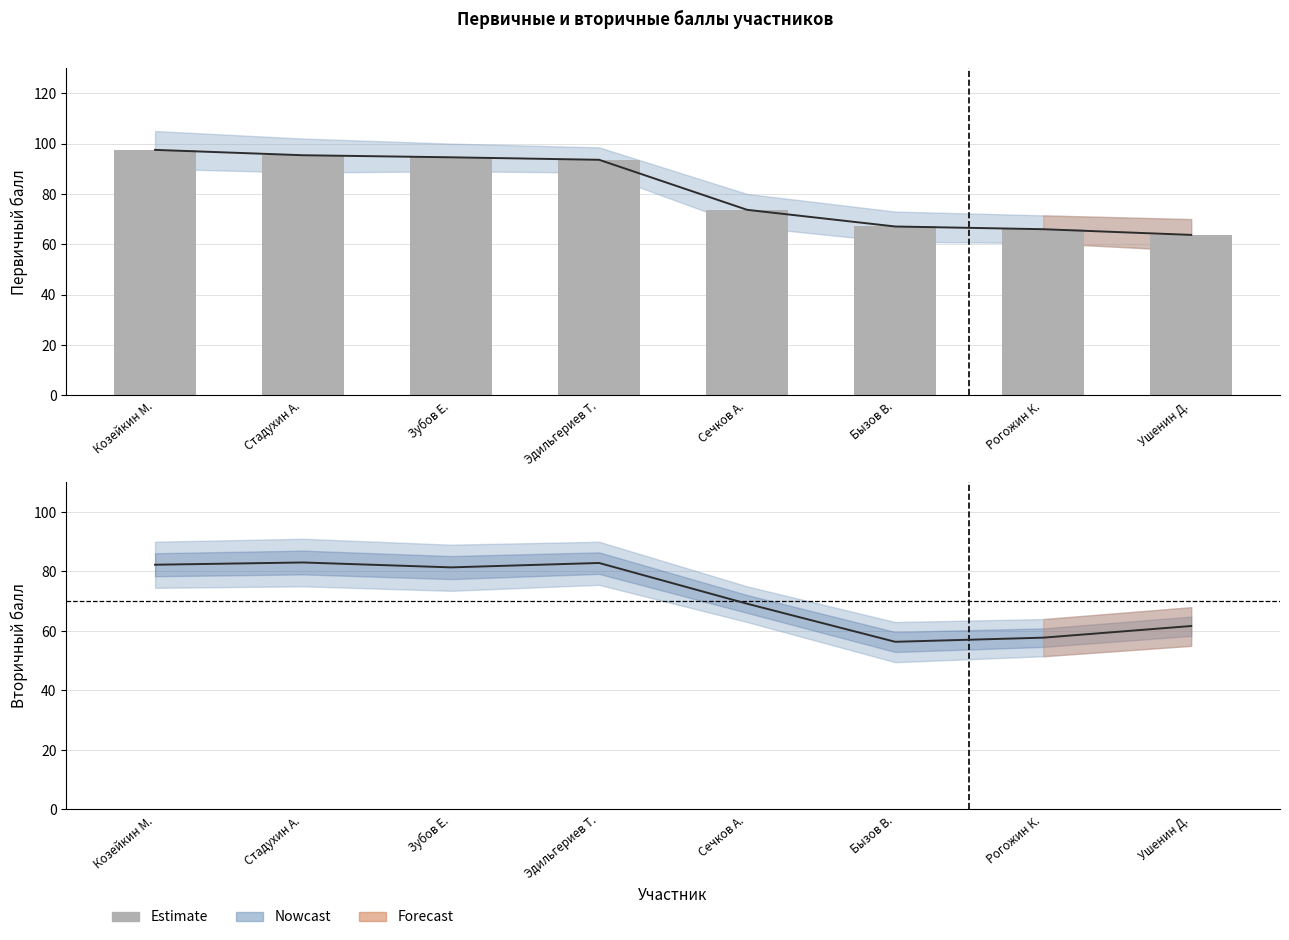

Rank the categories by value from lowest to highest.

Бызов В., Рогожин К., Ушенин Д., Сечков А., Зубов Е., Козейкин М., Эдильгериев Т., Стадухин А.